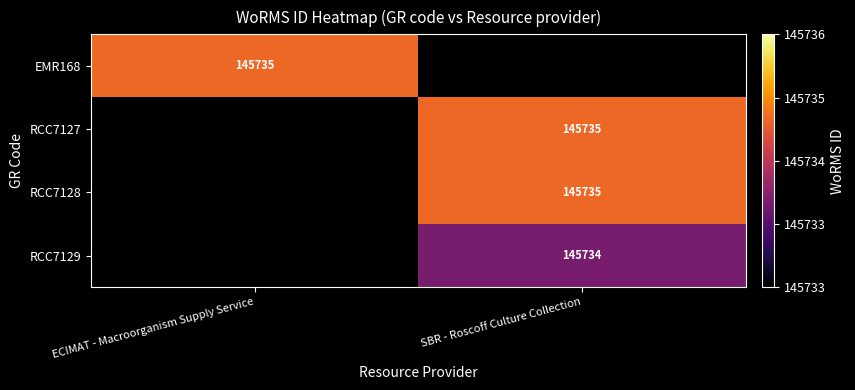

How many series are shown in this chart?

4